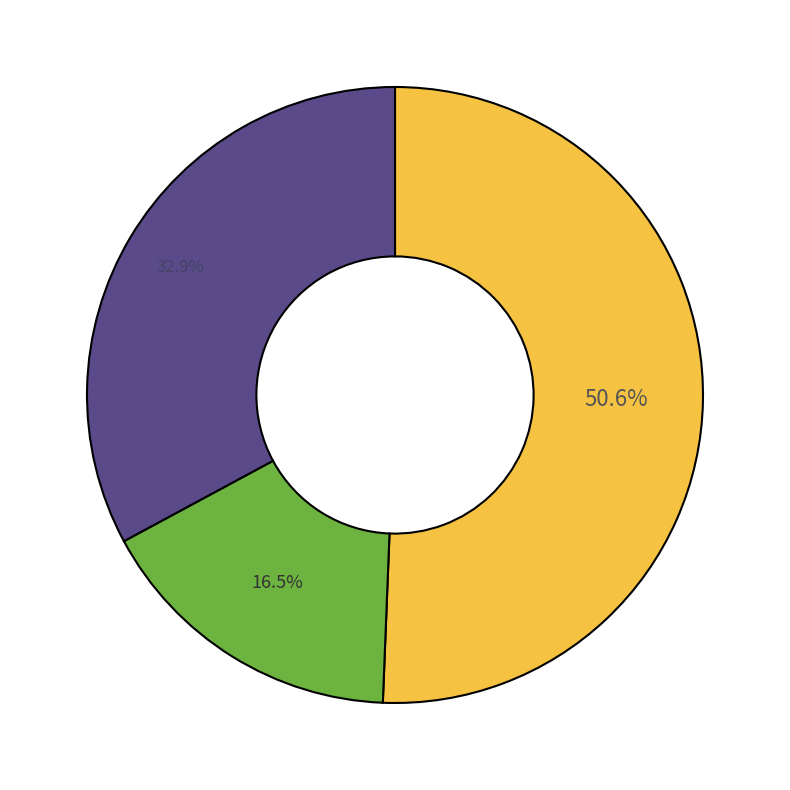

Does any single category account for the majority?

Yes